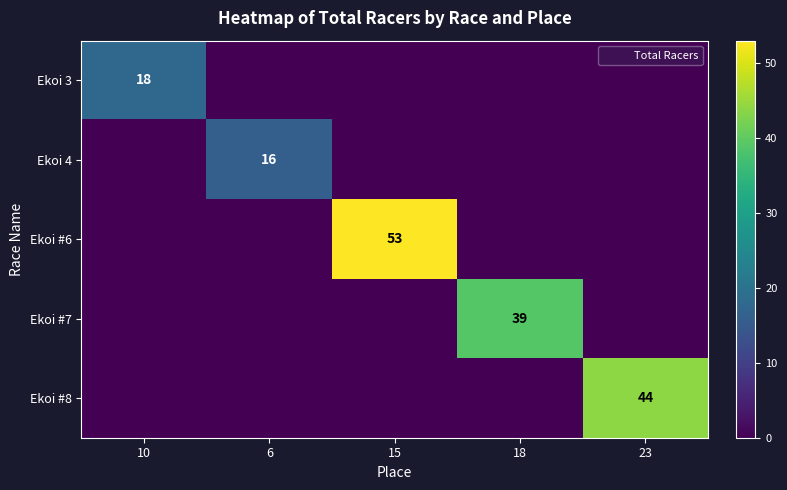

At 23, list the series in order from smallest to largest.

Ekoi 3, Ekoi 4, Ekoi #6, Ekoi #7, Ekoi #8